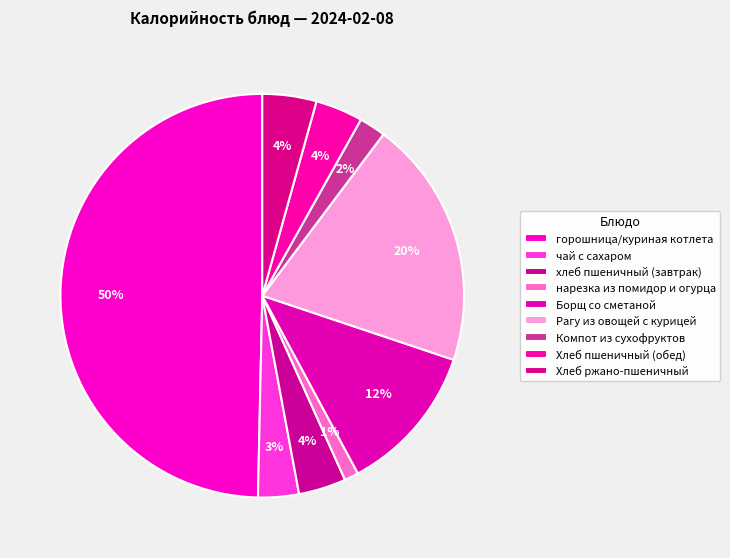

Which has a higher value, нарезка из помидор и огурца or Хлеб пшеничный (обед)?

Хлеб пшеничный (обед)